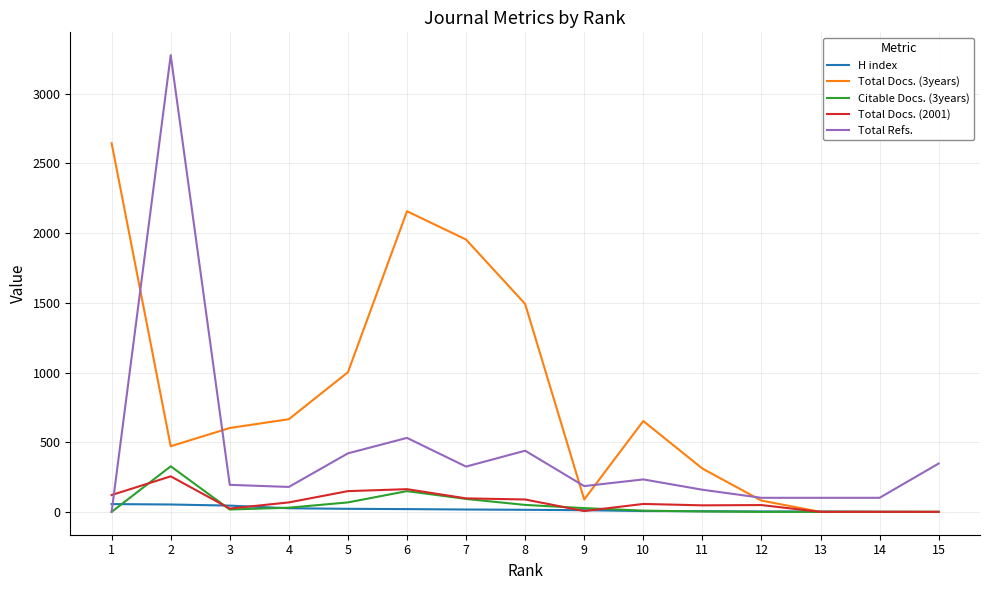

What are all the series names shown in the legend?

H index, Total Docs. (3years), Citable Docs. (3years), Total Docs. (2001), Total Refs.